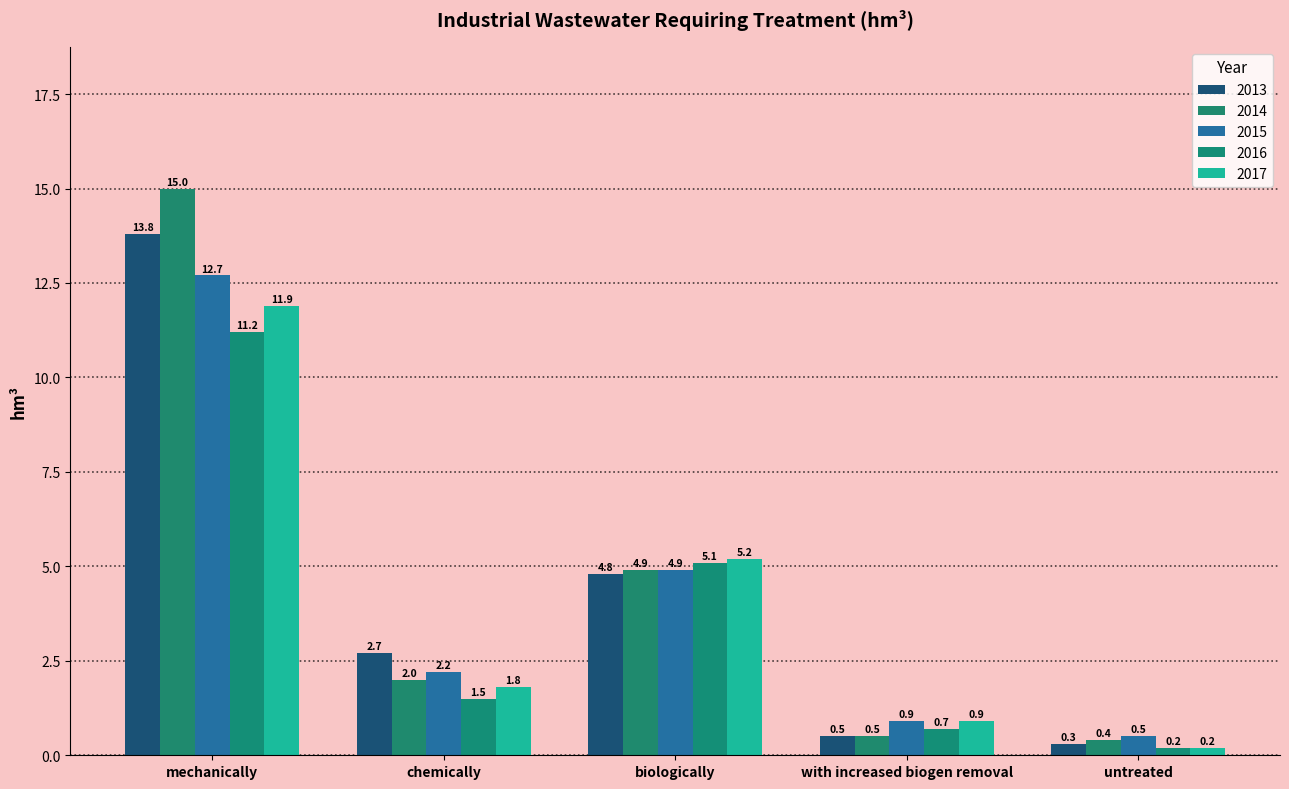

Rank the series at mechanically from highest to lowest value.

2014, 2013, 2015, 2017, 2016